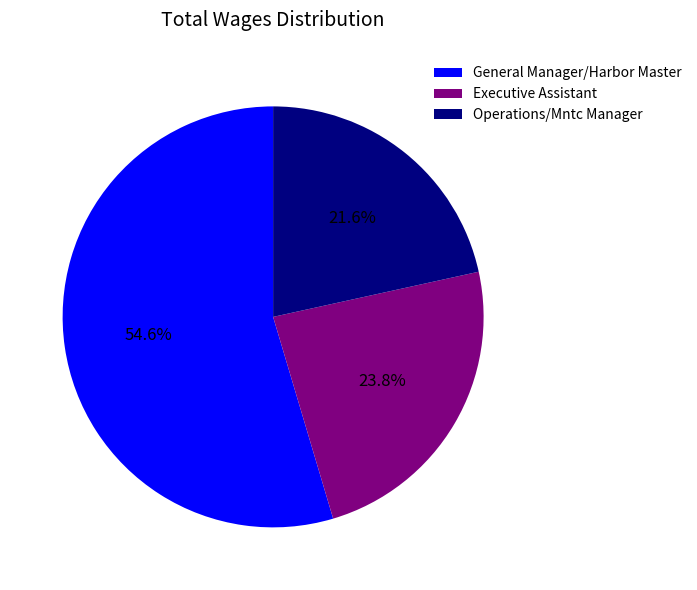

The General Manager/Harbor Master slice represents 61% of the pie. True or false?

False